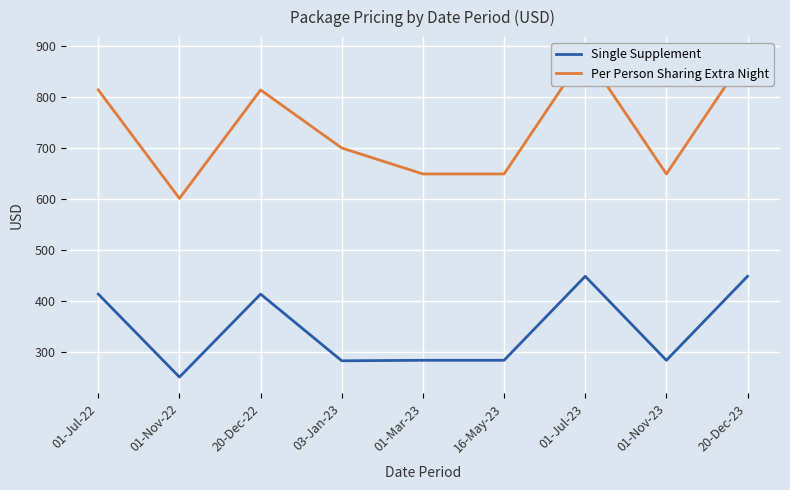

The value of Per Person Sharing Extra Night at 20-Dec-22 is 1119. True or false?

False